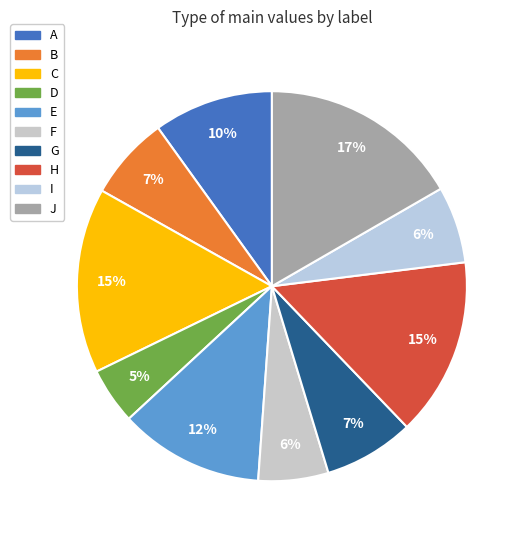

To the nearest percent, what is the difference between the largest and smallest slice percentages?

12%